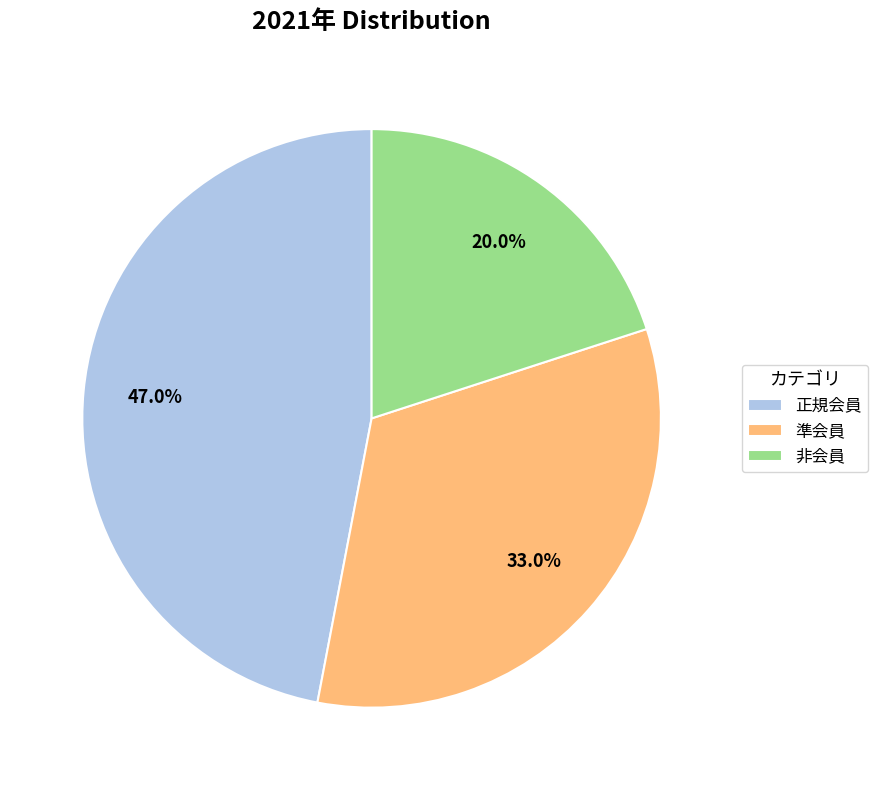

Does 正規会員 account for over 50% of the chart?

No